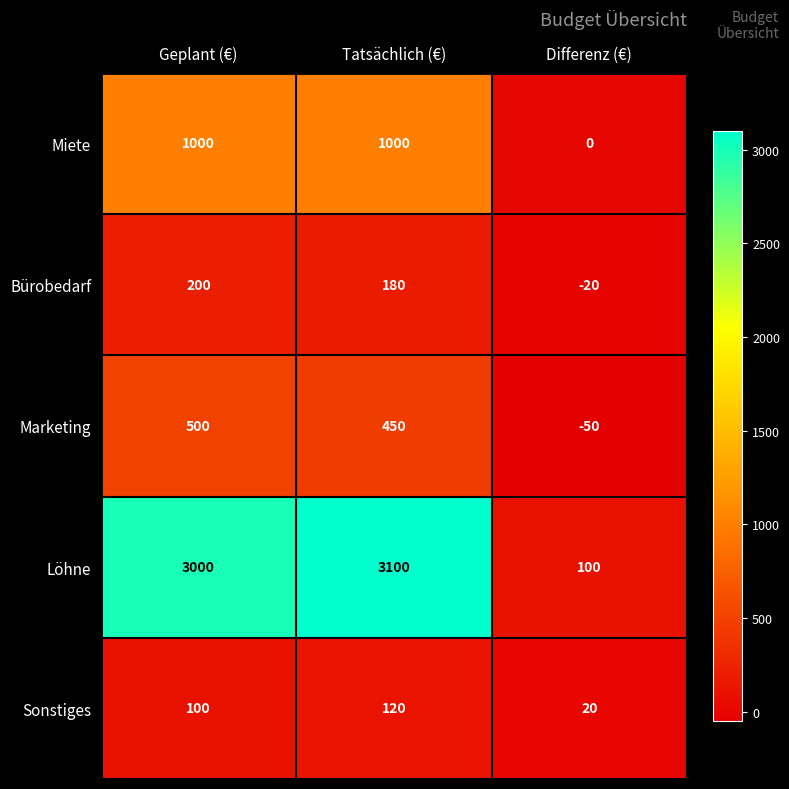

How many values in the Marketing series are below 450?

1